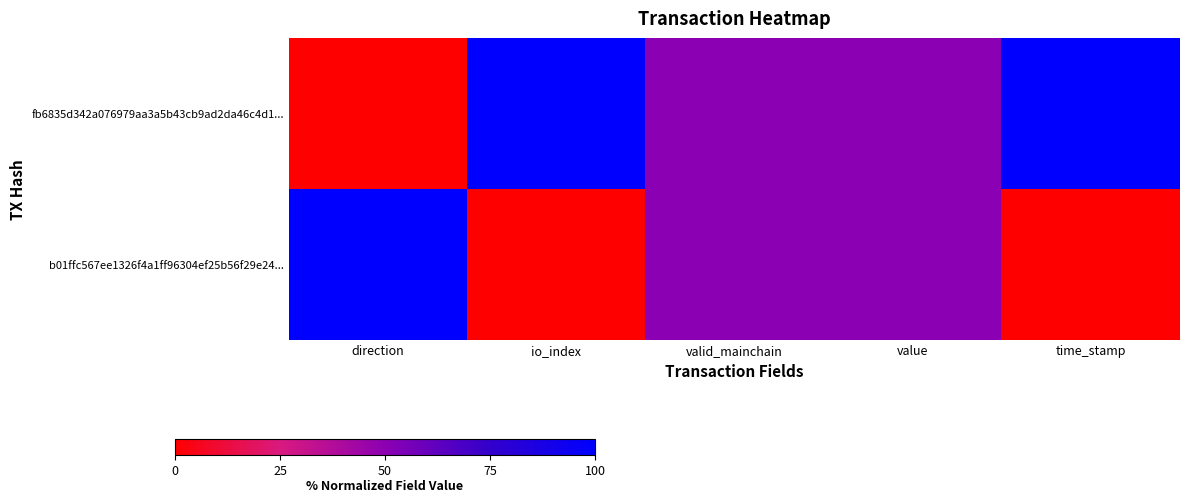

List the series in order of their peak value, highest first.

fb6835d342a076979aa3a5b43cb9ad2da46c4d1..., b01ffc567ee1326f4a1ff96304ef25b56f29e24...